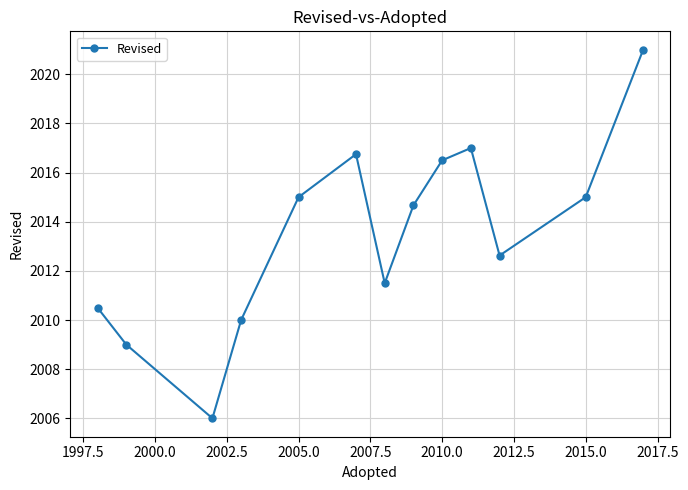

Does the chart have visible grid lines?

Yes